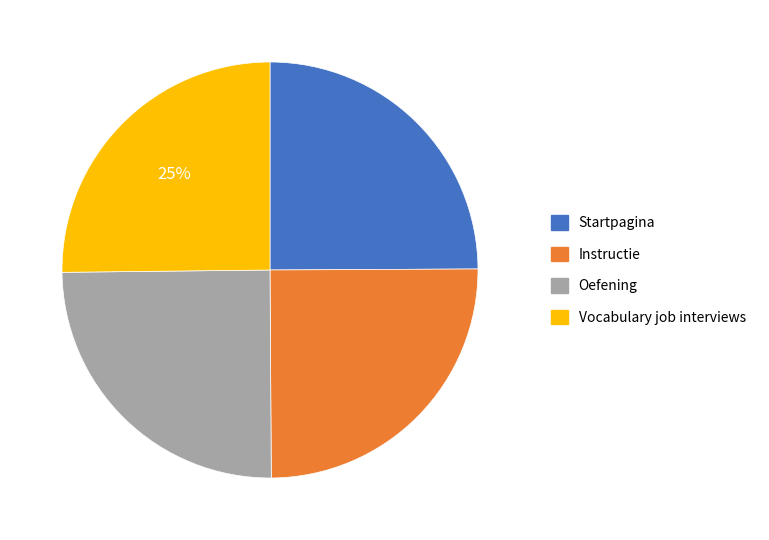

Is it true that Oefening is 25% of the pie?

True